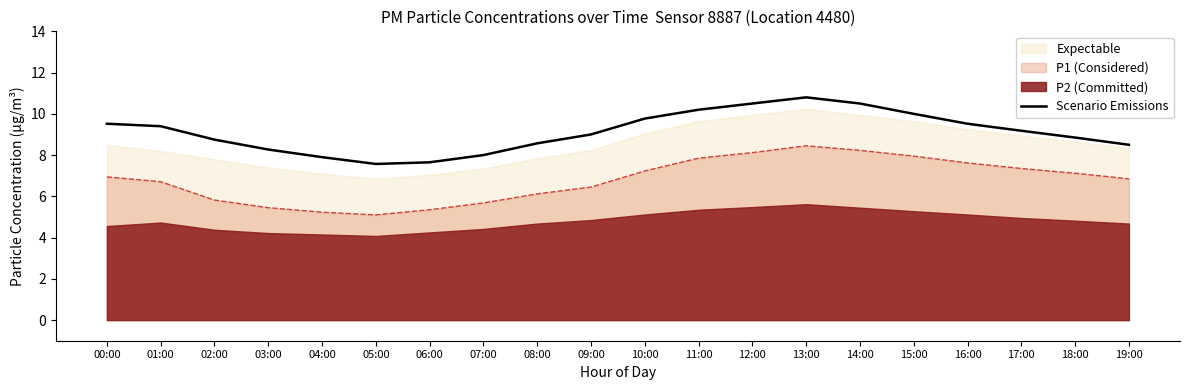

Reading left to right, extract all data points from this chart.

00:00=9.5	01:00=9.4	02:00=8.8	03:00=8.3	04:00=7.9	05:00=7.6	06:00=7.7	07:00=8.0	08:00=8.6	09:00=9.0	10:00=9.8	11:00=10.2	12:00=10.5	13:00=10.8	14:00=10.5	15:00=10.0	16:00=9.5	17:00=9.2	18:00=8.8	19:00=8.5